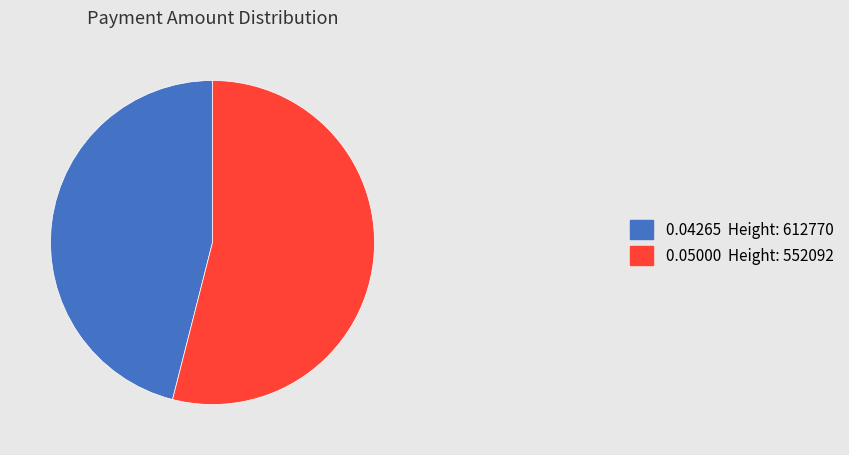

Rank the categories by value from lowest to highest.

0.04265 Height: 612770, 0.05000 Height: 552092